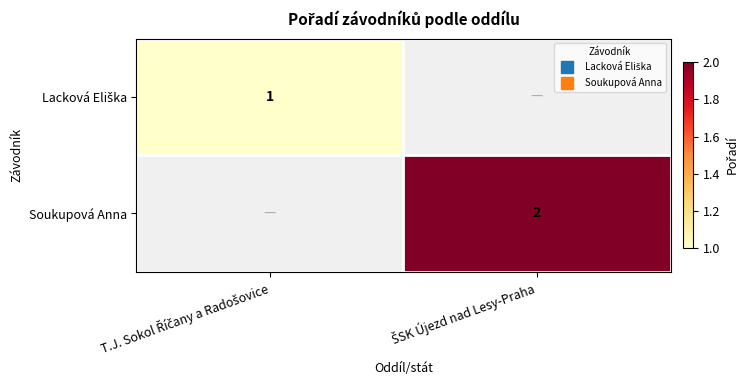

Which series has the largest range (max minus min)?

Lacková Eliška